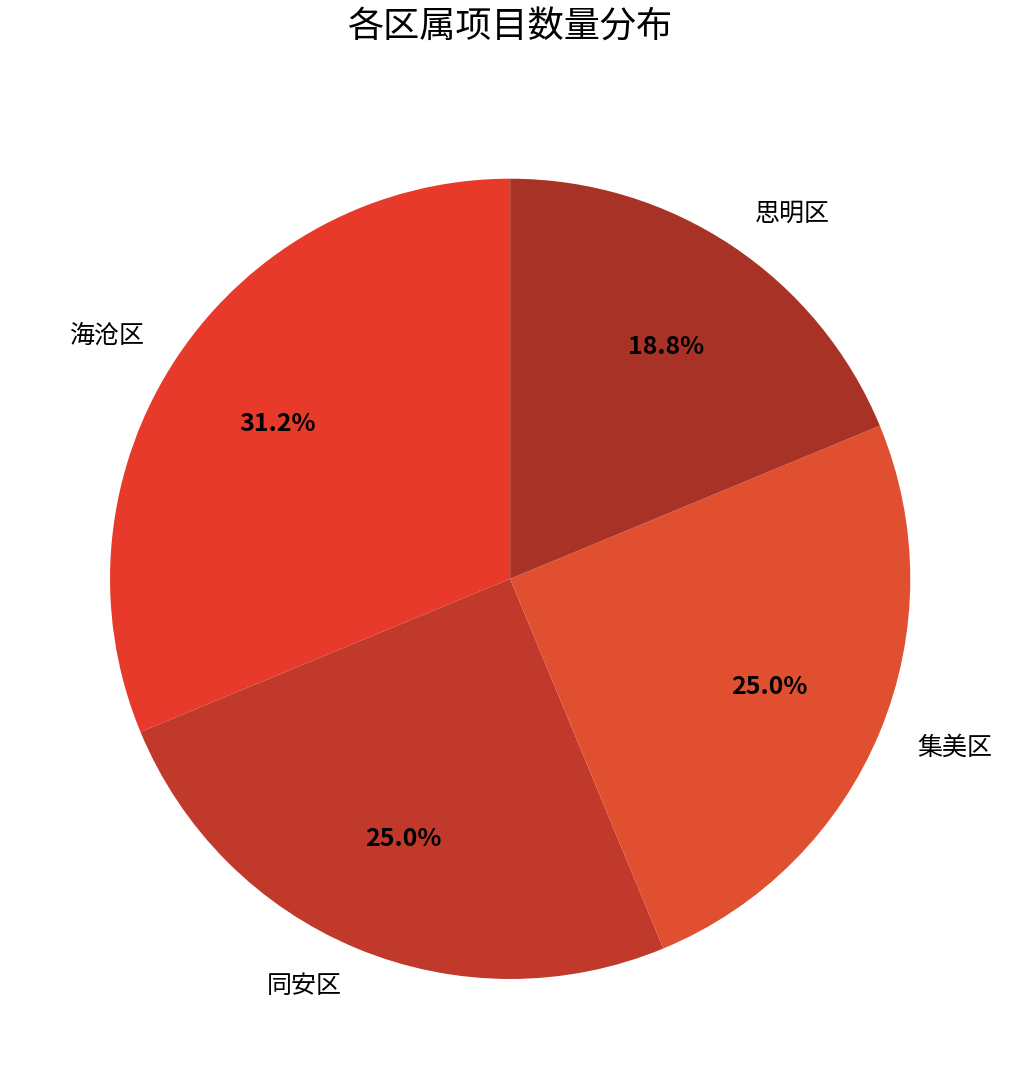

To the nearest percent, what portion does 海沧区 represent?

31%